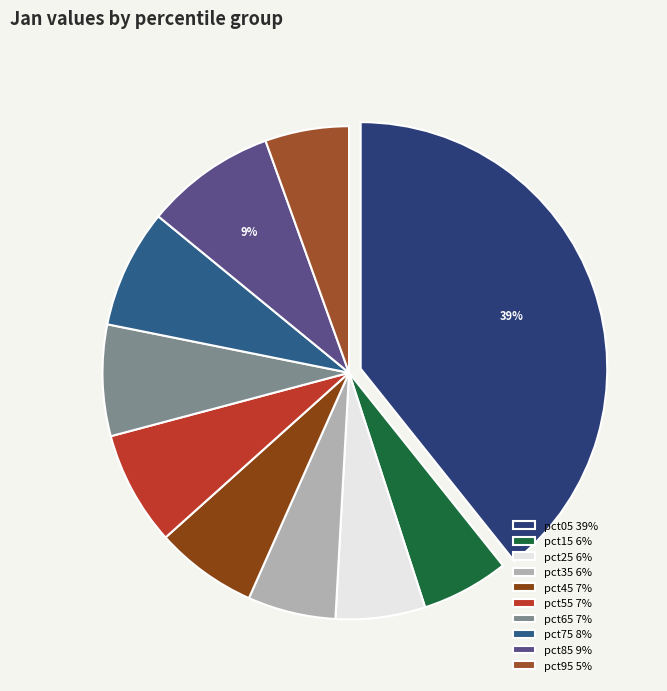

Which slice is the largest?

pct05